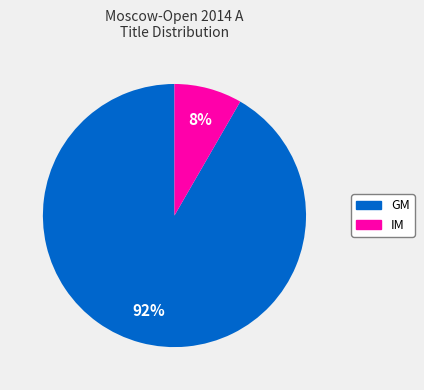

Which has a higher value, GM or IM?

GM